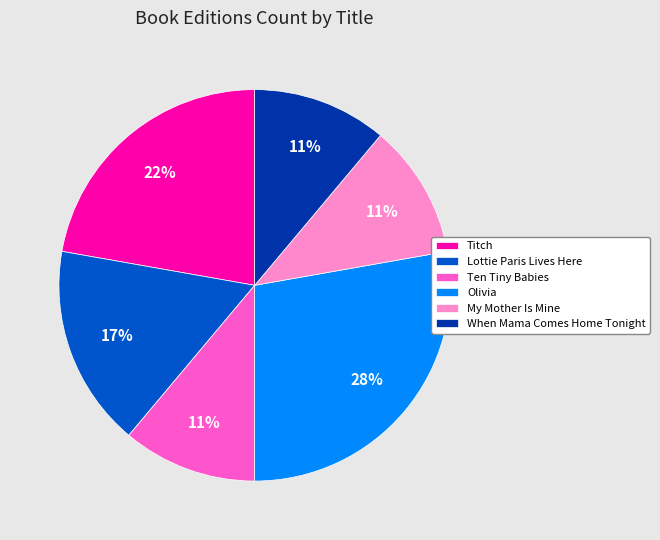

Is the sum of Titch and When Mama Comes Home Tonight greater than half?

No